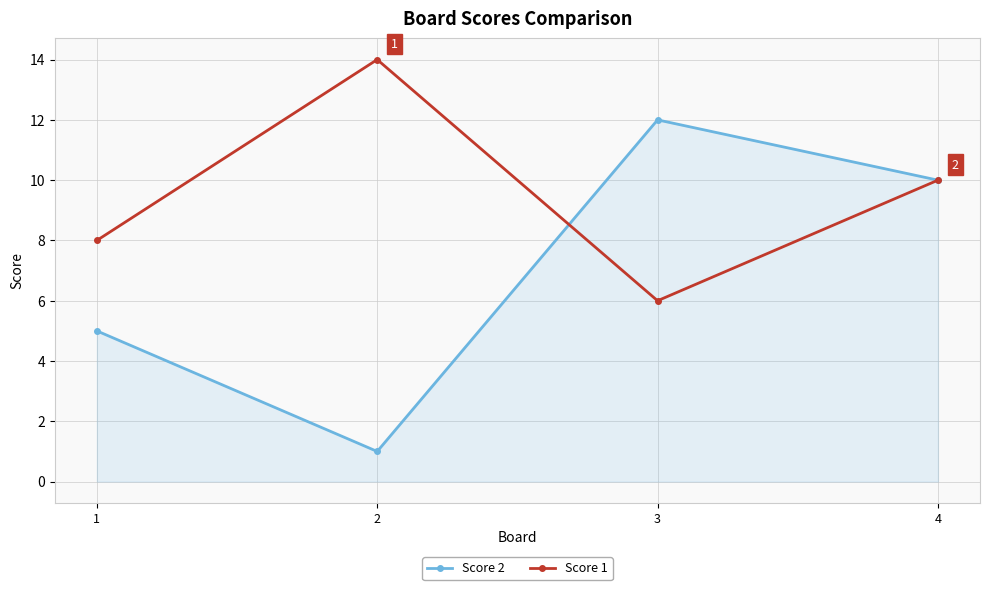

At which category does Score 1 reach its first local valley?

3